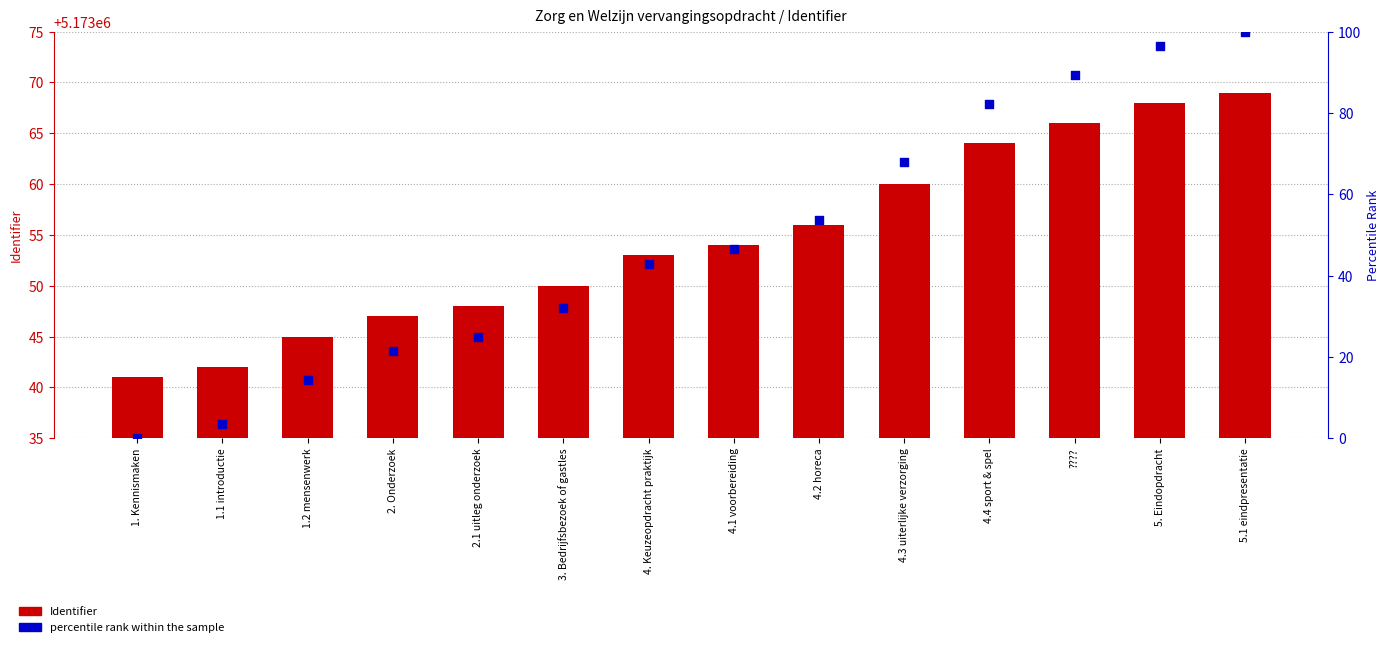

At which category is the sum across all series the highest?

5.1 eindpresentatie